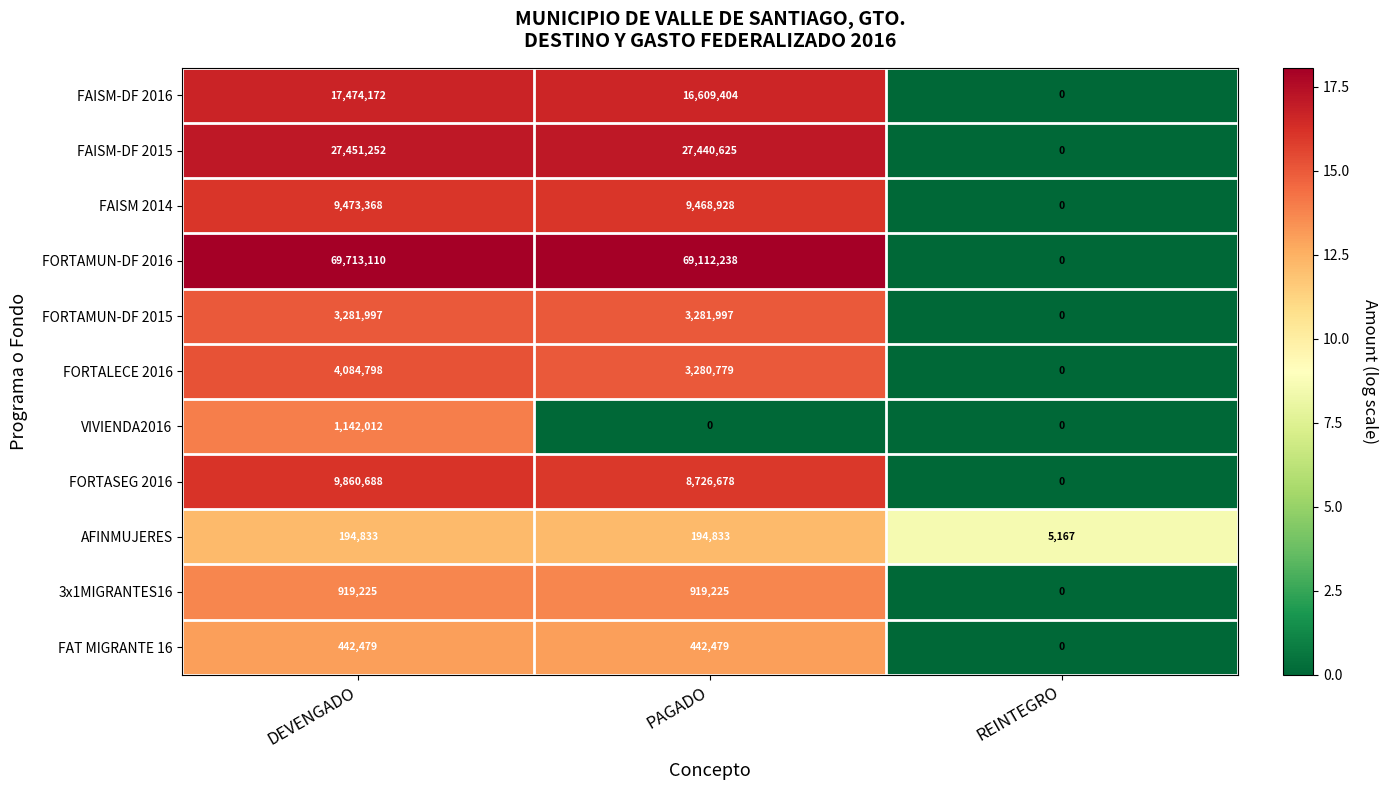

The VIVIENDA2016 series shows -516964 at REINTEGRO. True or false?

False